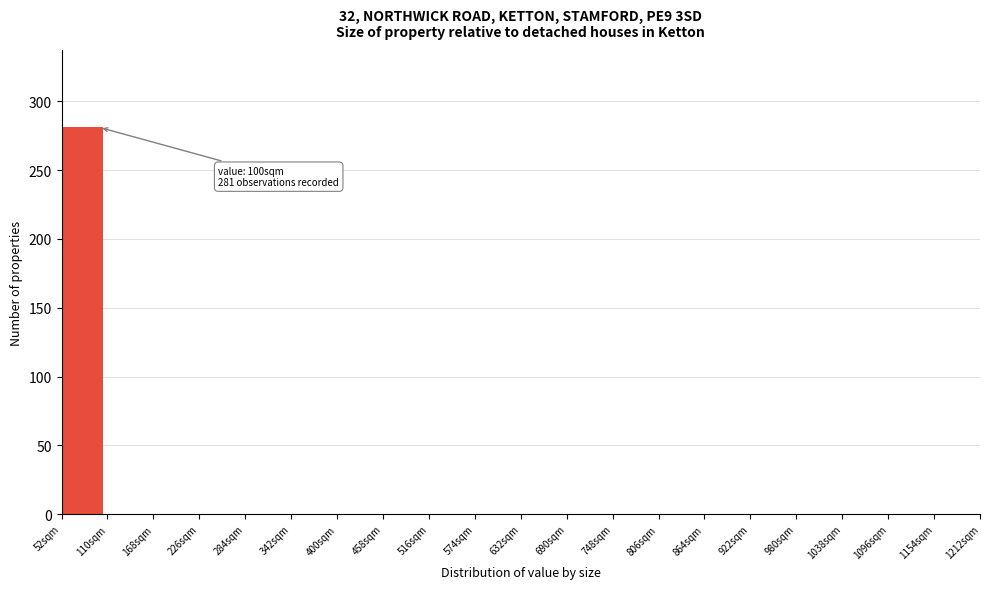

Which range on the x-axis has the tallest bar?

52 to 110